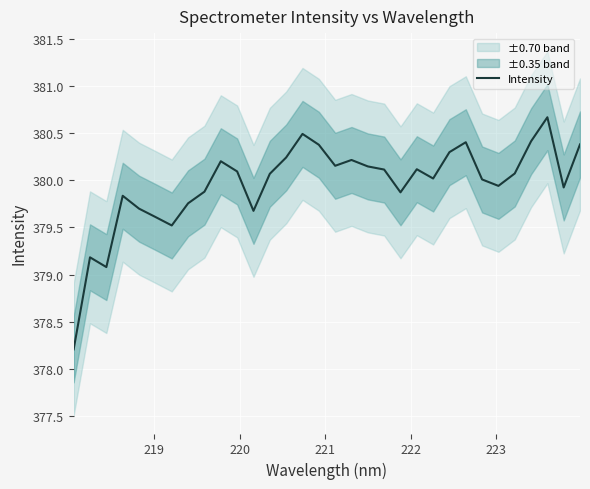

What is the sum of all values?

12158.7